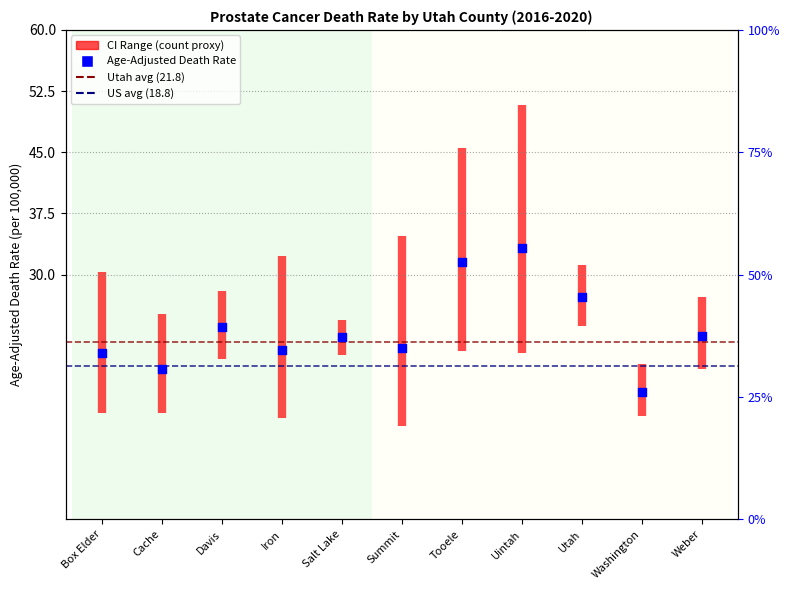

What is the change in value from Cache to Salt Lake?

+3.9